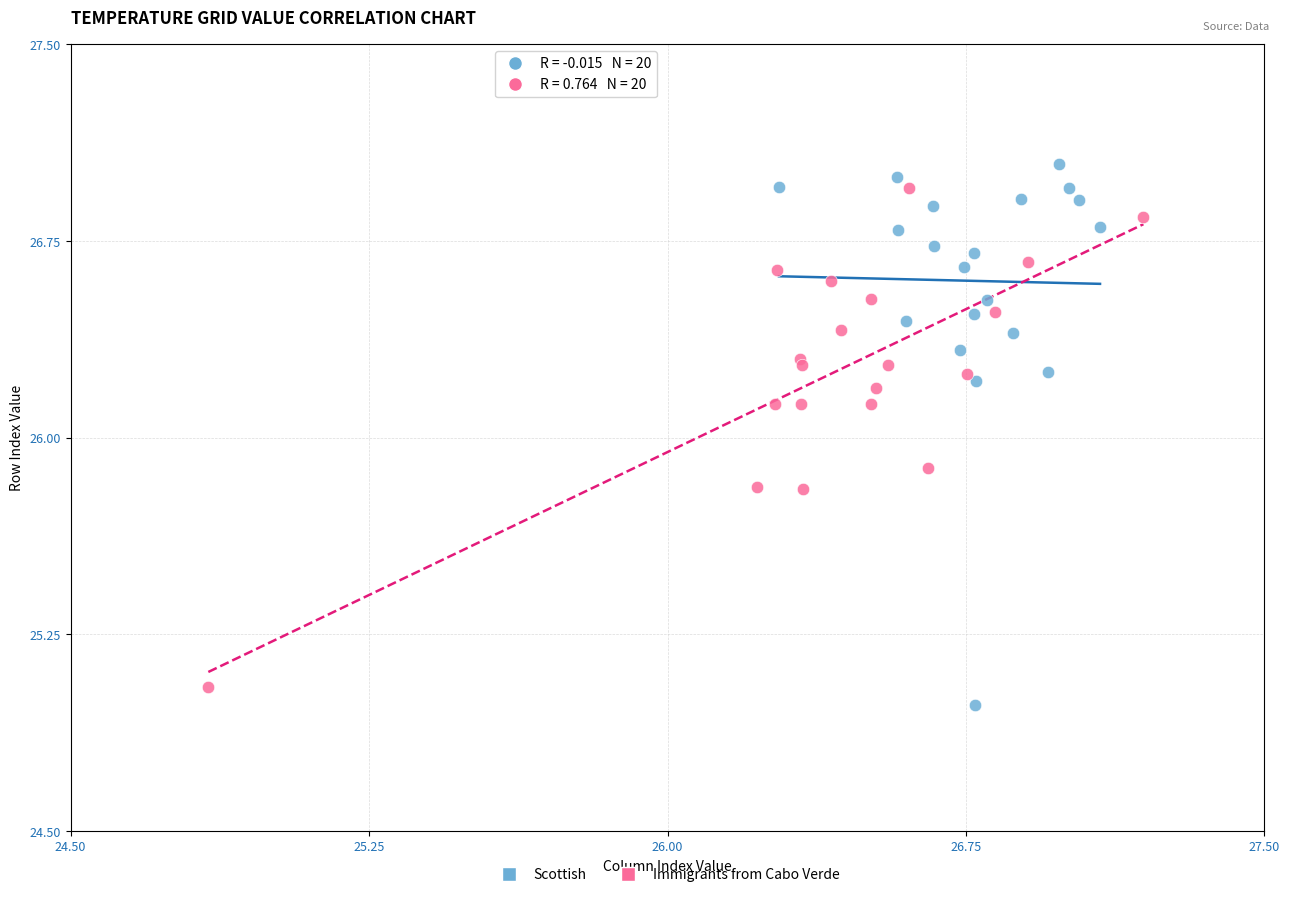

Which series contains the lowest Y value?

Scottish